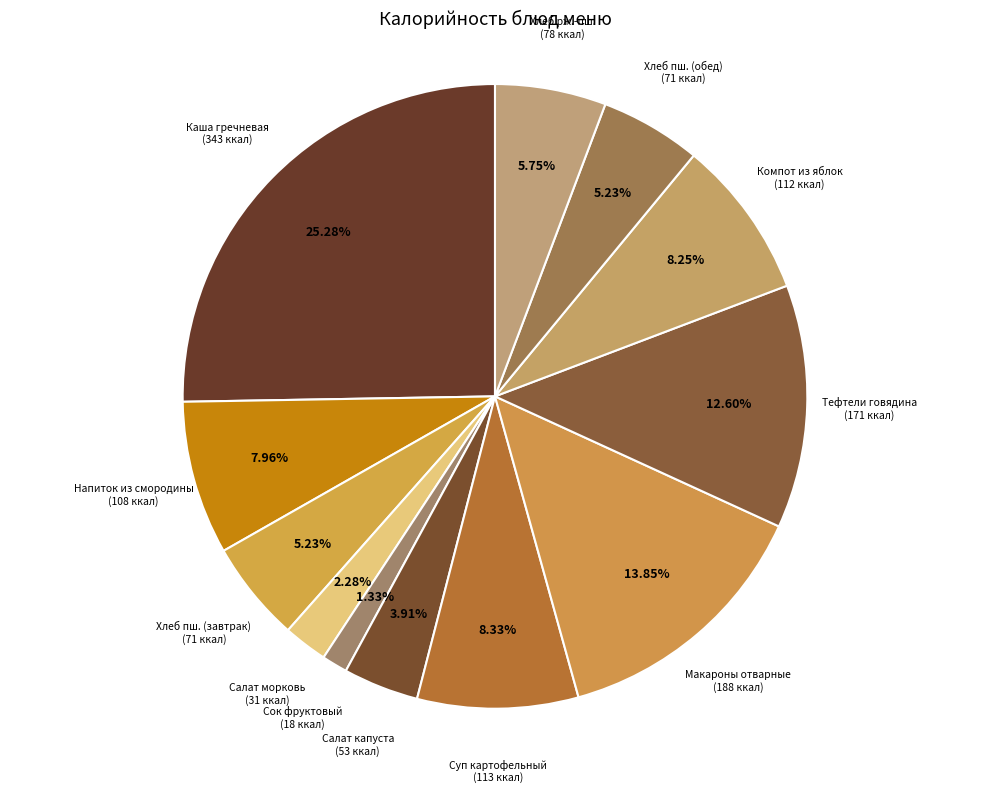

How many segments does this pie chart have?

12